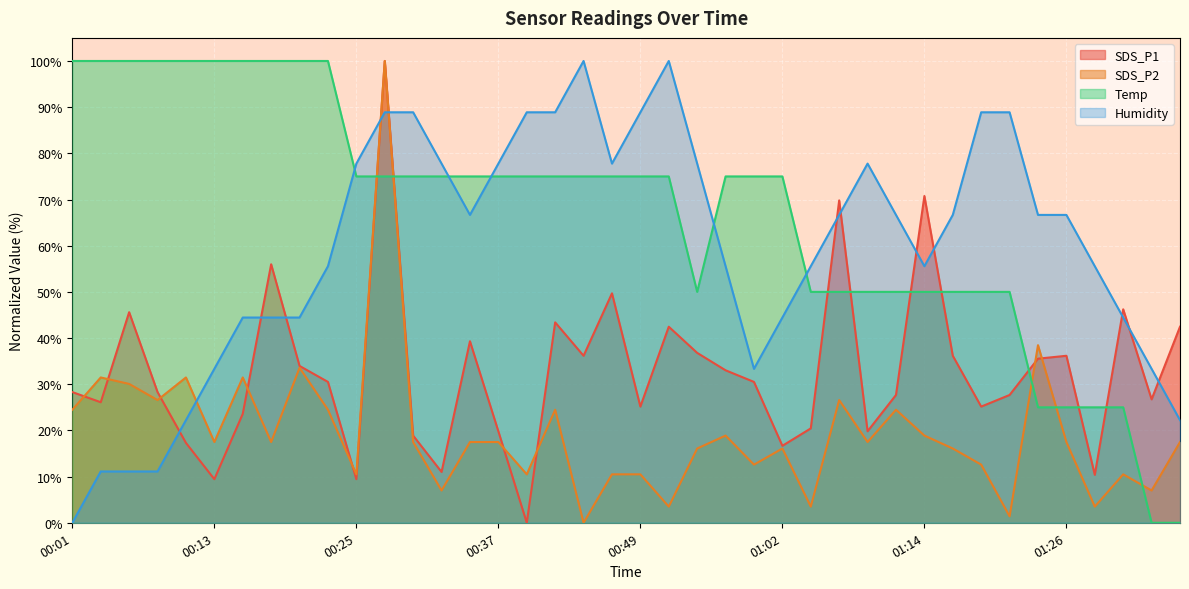

What is the label of the 11th point from the left?

00:25